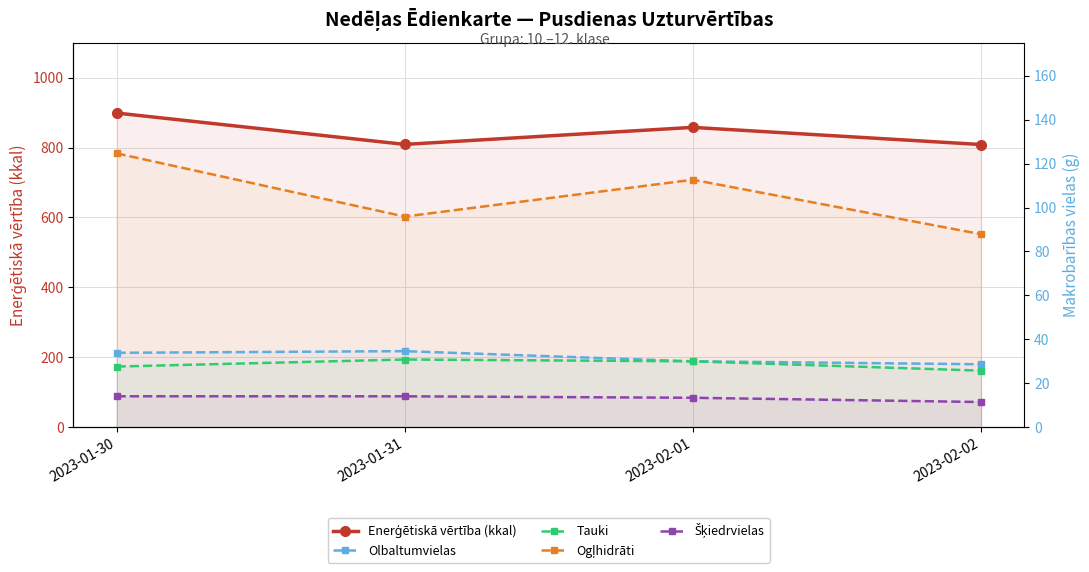

Count the number of data series in this chart.

5